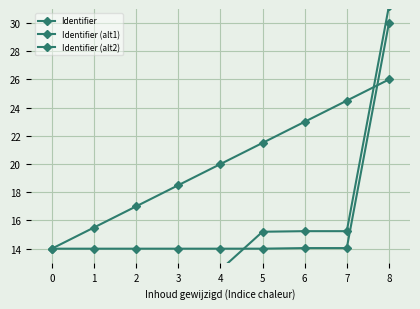

How many data points does each series have?

9